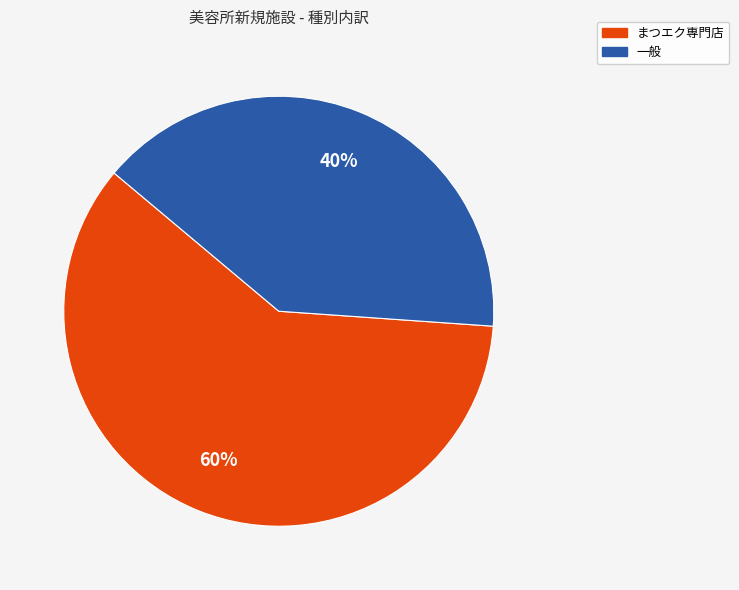

To the nearest percent, what is the difference between the largest and smallest slice percentages?

20%